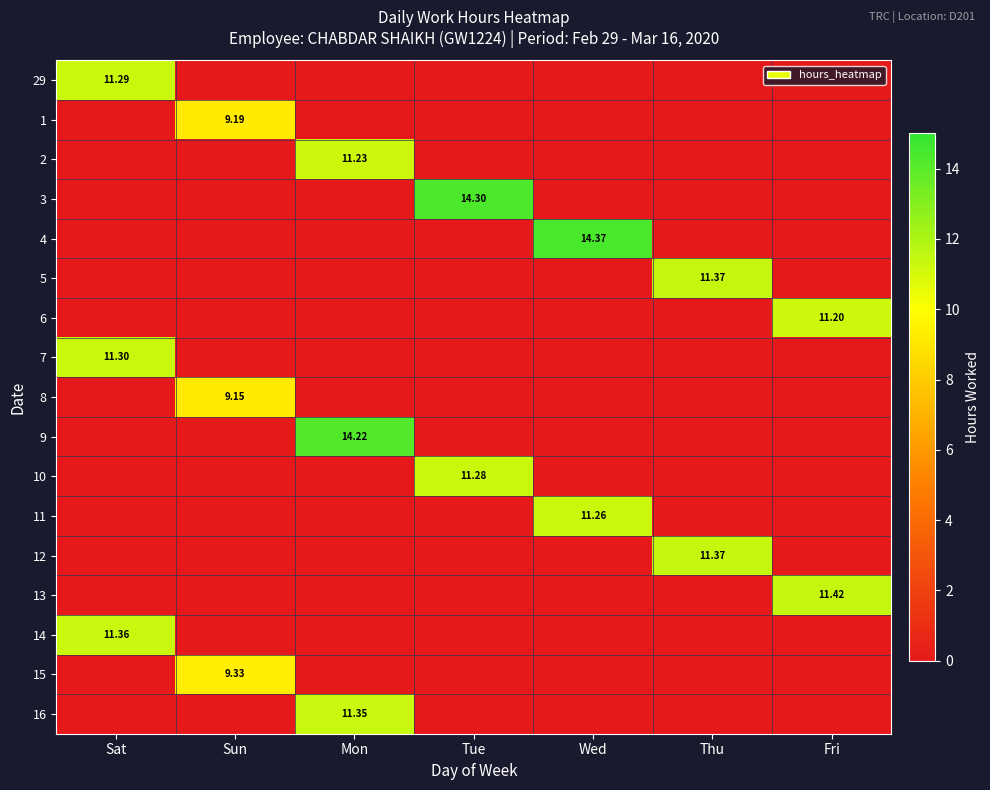

What is the highest value of the 14 series?

11.4